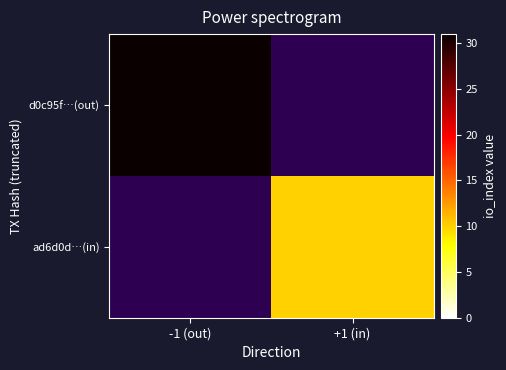

Which series has the largest range (max minus min)?

d0c95f…(out)